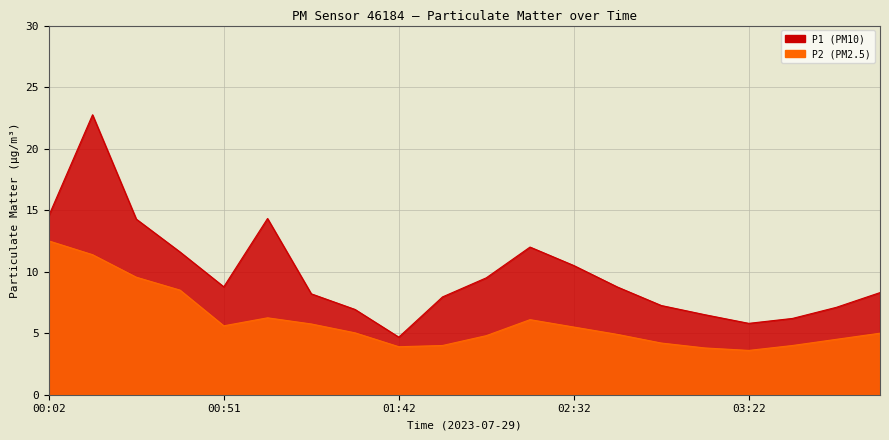

Which series has the widest spread of values?

P1